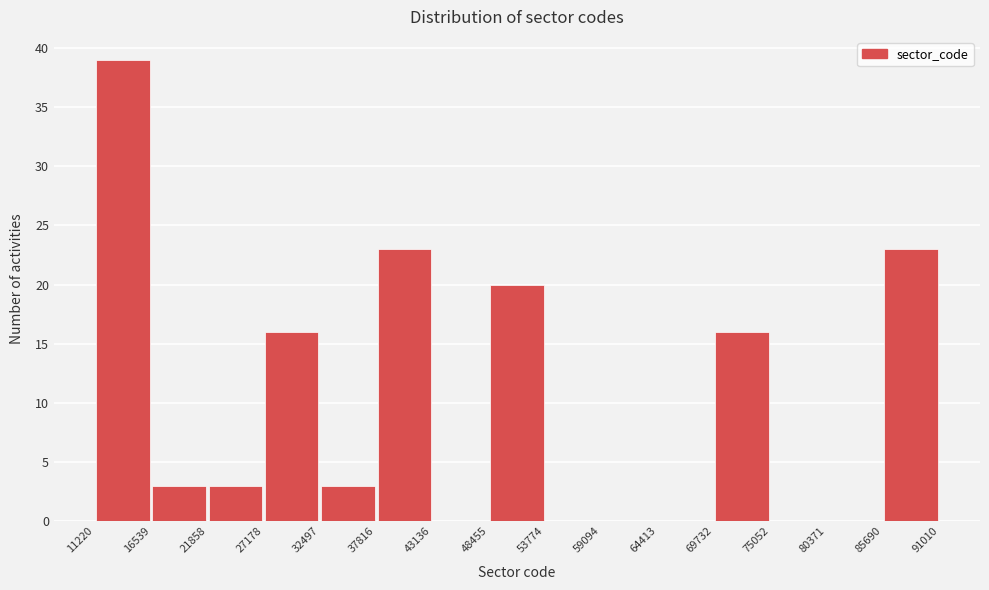

How tall is the bar that spans 85690 to 91010 on the x-axis? The values are not printed on the chart, so give them approximately, as read against the axis.

23